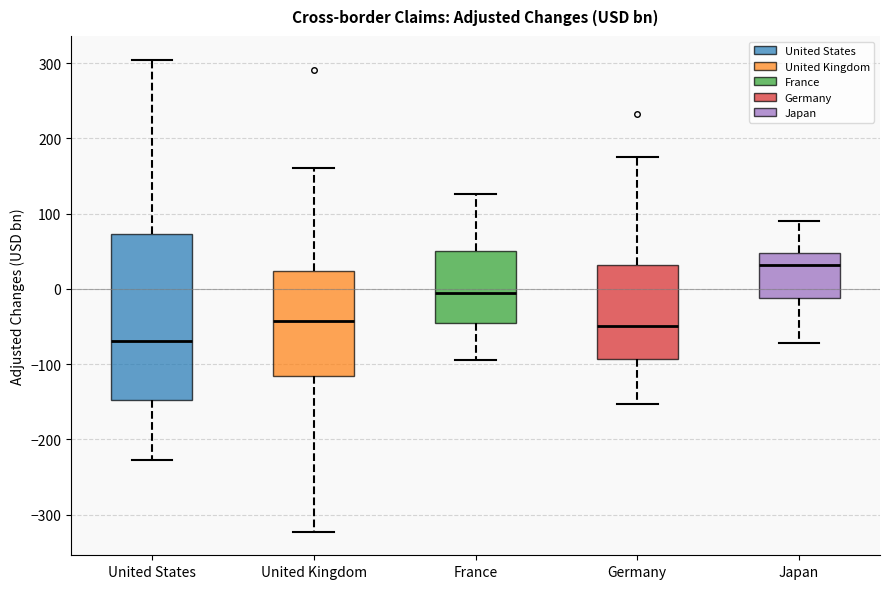

Where is the upper edge of the box for United States on the y-axis? The values are not printed on the chart, so give them approximately, as read against the axis.

70